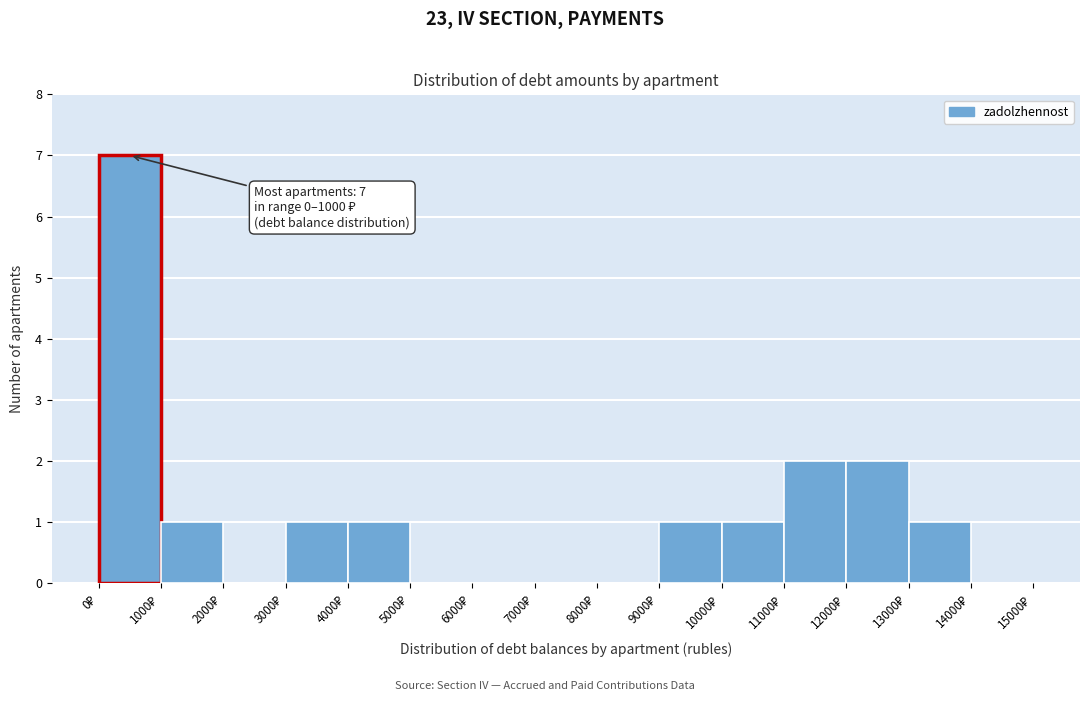

Which range on the x-axis has the tallest bar?

0 to 1000